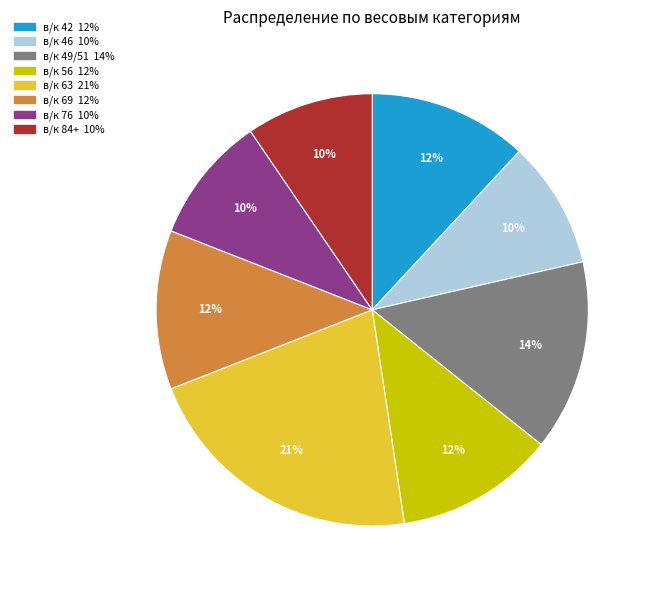

To the nearest percent, what is the average slice percentage?

12%